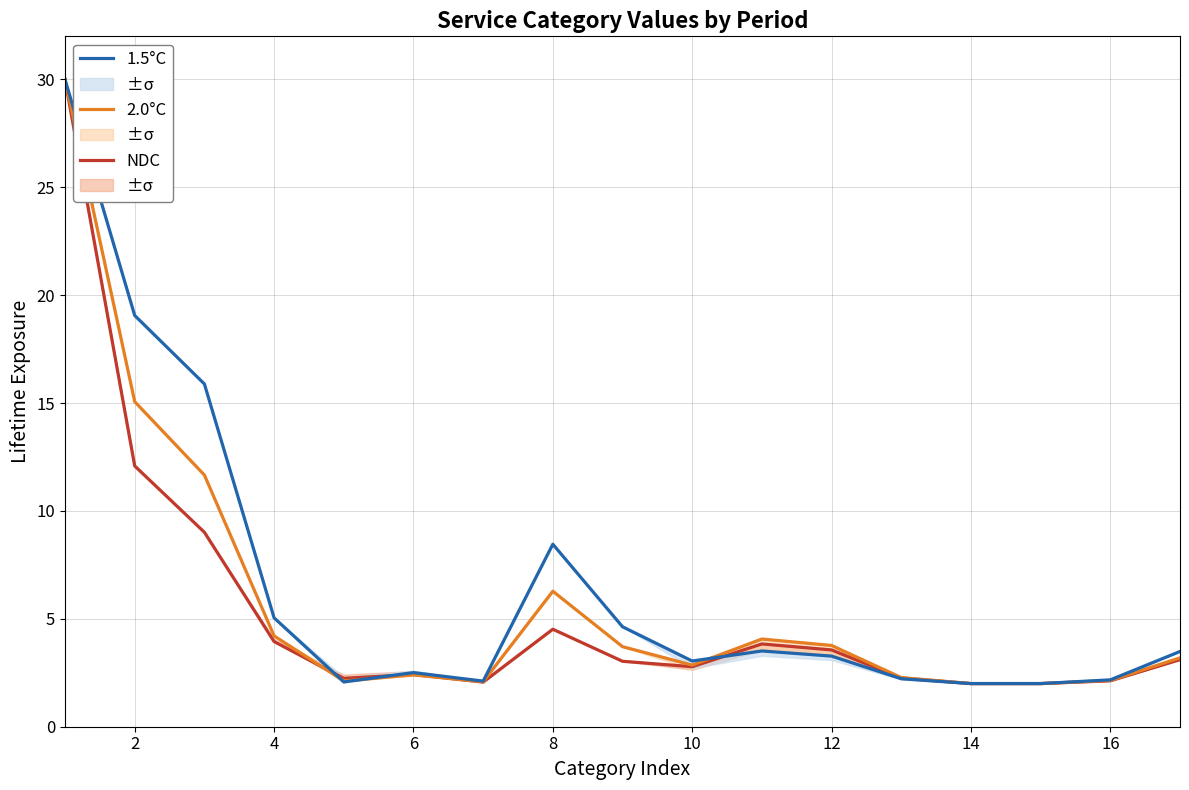

The 1.5°C series shows 19.1 at 2. True or false?

True